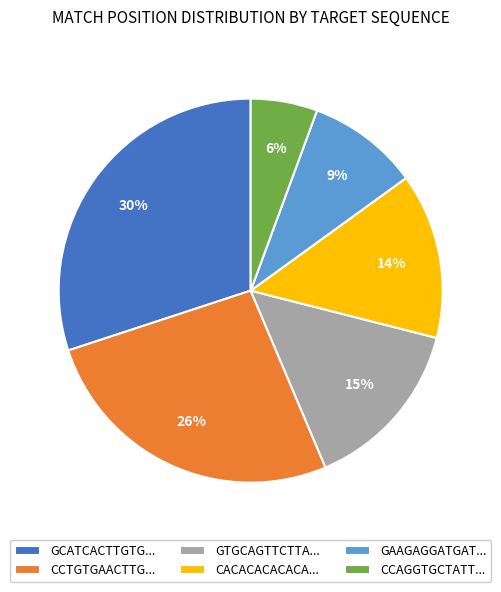

Approximately how many times larger is the value at CACACACACACA... compared to CCTGTGAACTTG...?

0.5